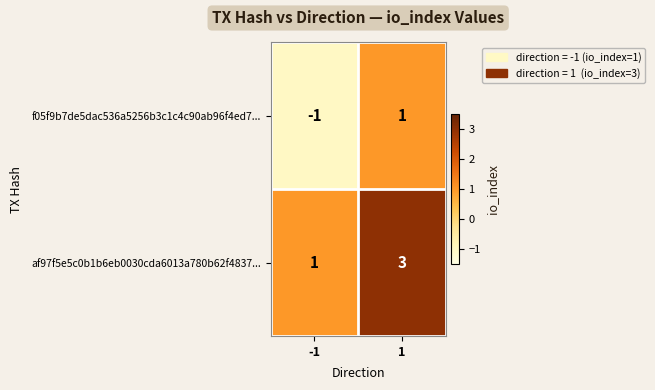

Rank the series at 1 from lowest to highest value.

f05f9b7de5dac536a5256b3c1c4c90ab96f4ed7..., af97f5e5c0b1b6eb0030cda6013a780b62f4837...